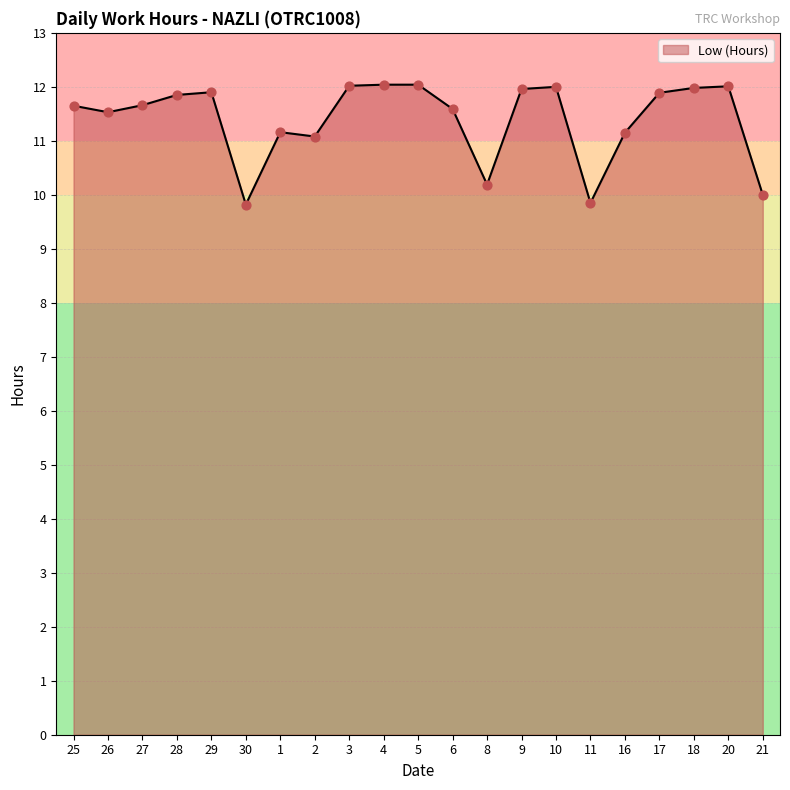

Approximately how many times larger is the value at 20 compared to 29?

1.0